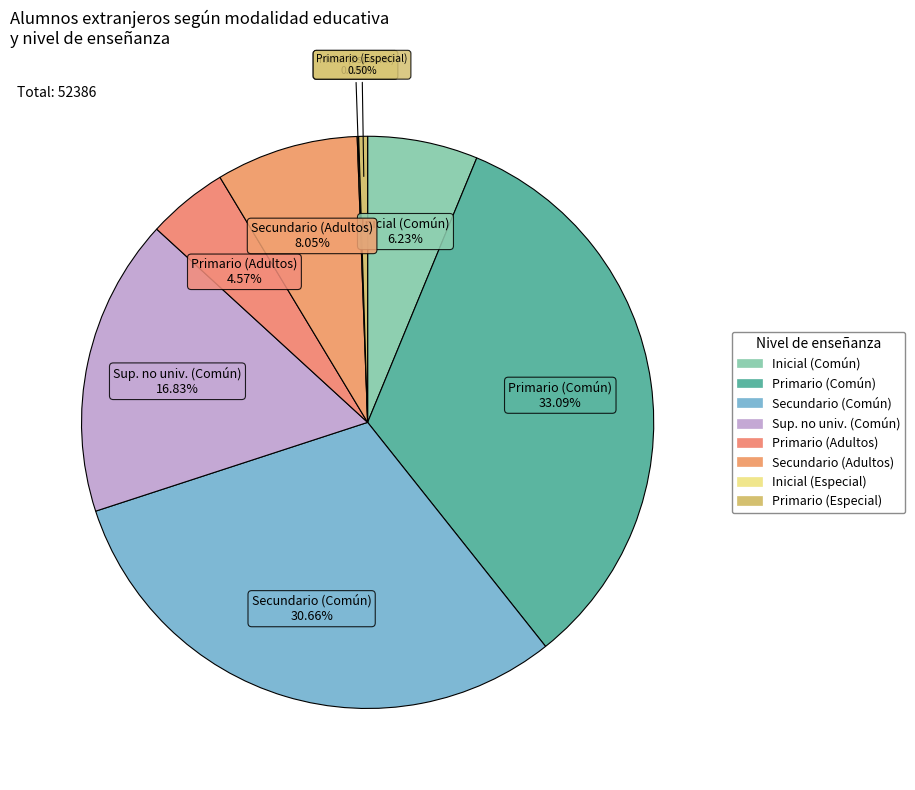

Is there any slice that represents more than half of the pie?

No